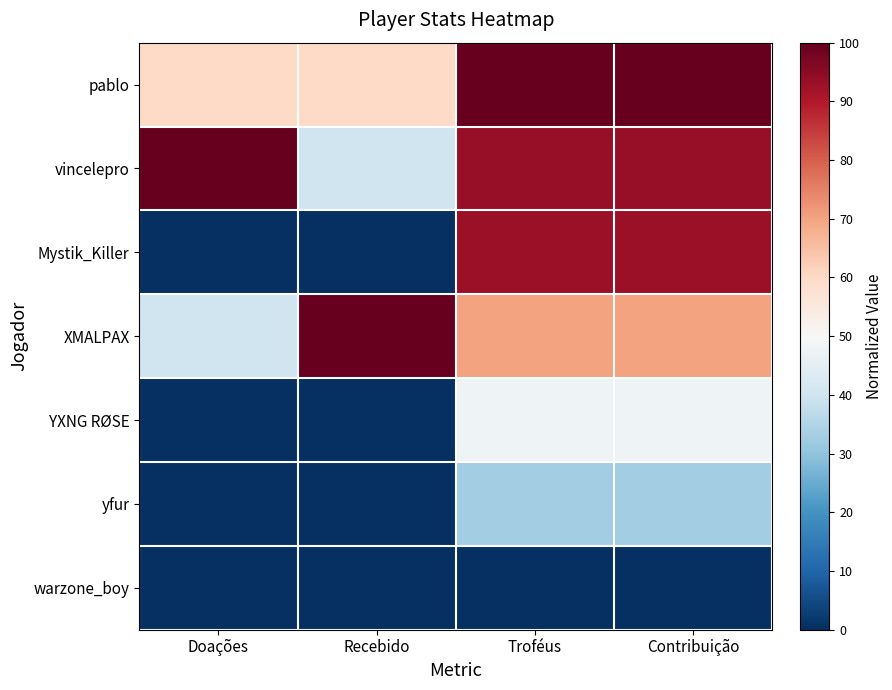

Reading right to left, extract all data points from this chart.

pablo: Contribuição=100.0	Troféus=100.0	Recebido=60.0	Doações=60.0
vincelepro: Contribuição=93.6	Troféus=93.6	Recebido=40.0	Doações=100.0
Mystik_Killer: Contribuição=92.6	Troféus=92.6	Recebido=0.0	Doações=0.0
XMALPAX: Contribuição=69.9	Troféus=69.9	Recebido=100.0	Doações=40.0
YXNG RØSE: Contribuição=47.9	Troféus=47.9	Recebido=0.0	Doações=0.0
yfur: Contribuição=32.8	Troféus=32.8	Recebido=0.0	Doações=0.0
warzone_boy: Contribuição=0.0	Troféus=0.0	Recebido=0.0	Doações=0.0